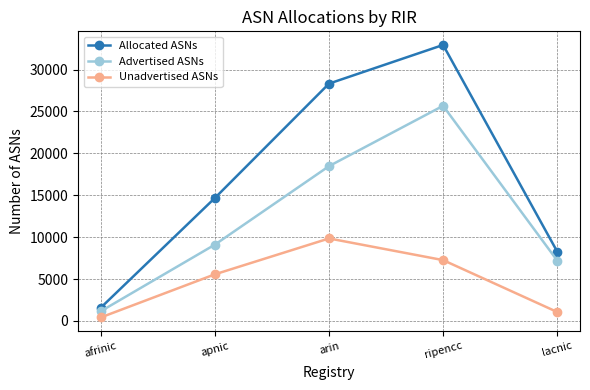

The value of Unadvertised ASNs at apnic is 5569. True or false?

True